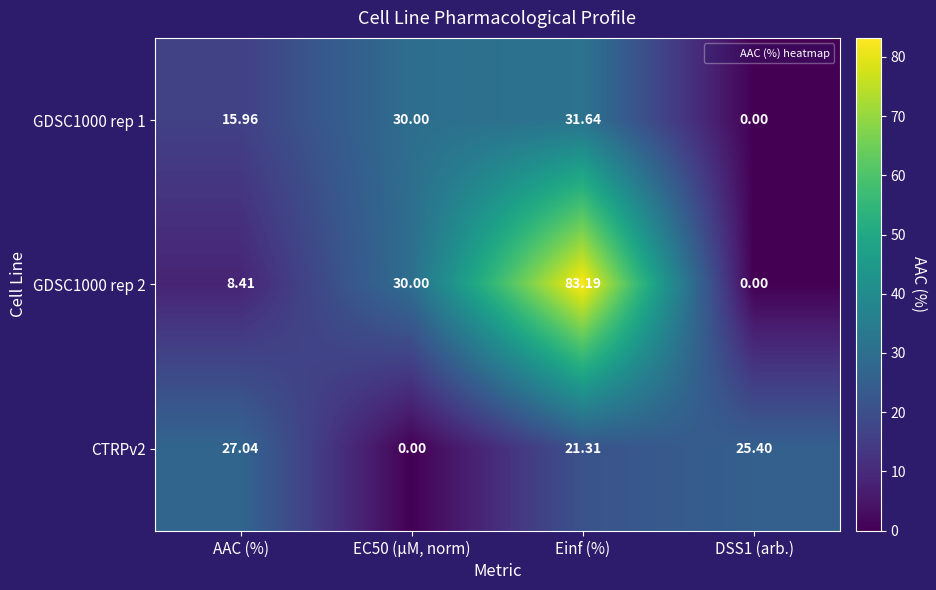

At which label does CTRPv2 first exceed 25?

AAC (%)